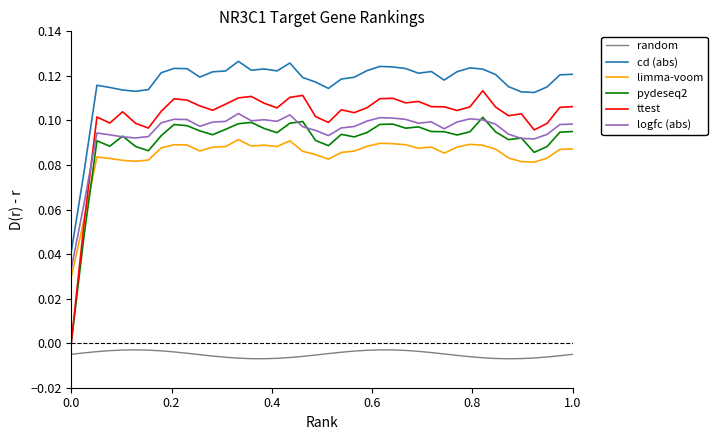

True or false: ttest and random cross at least once.

False